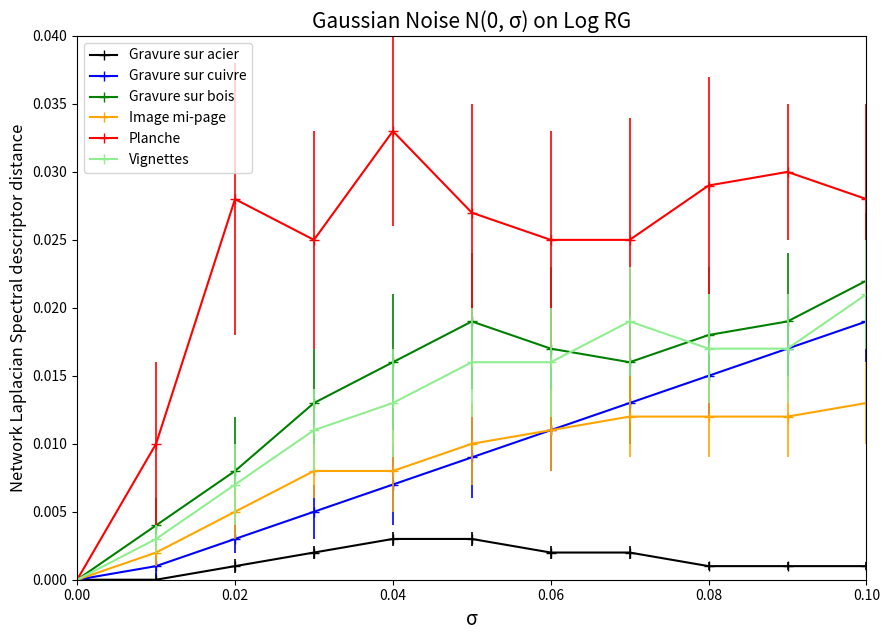

Does the chart have visible grid lines?

No